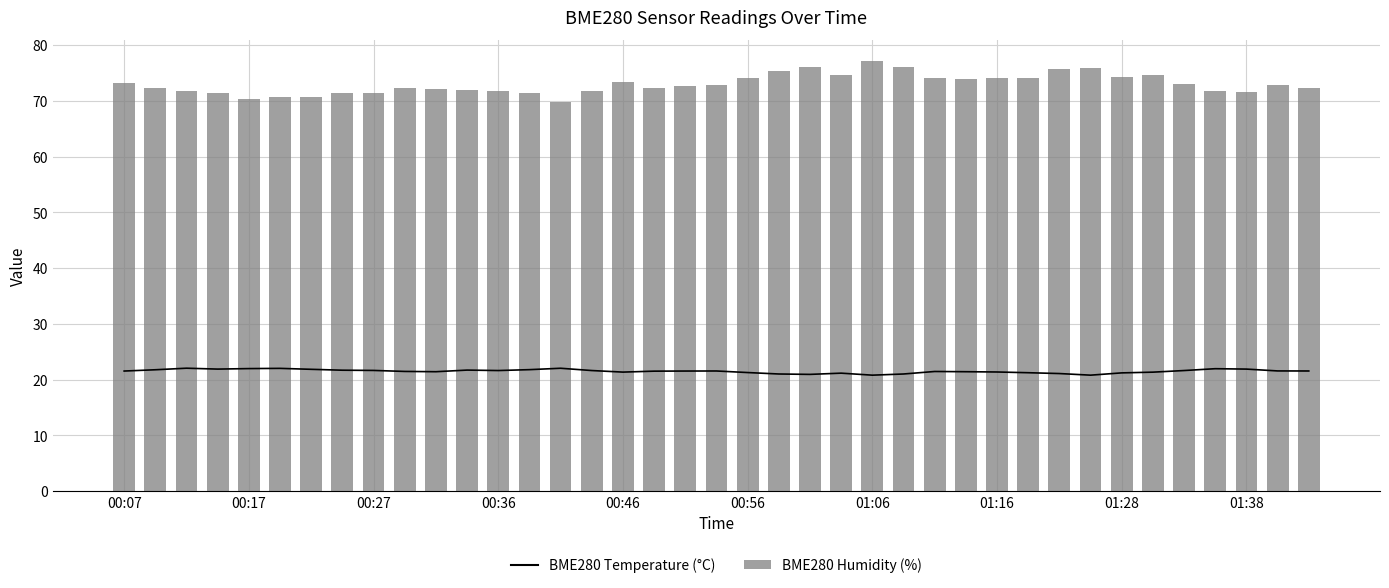

Which series has the widest spread of values?

BME280 Humidity (%)